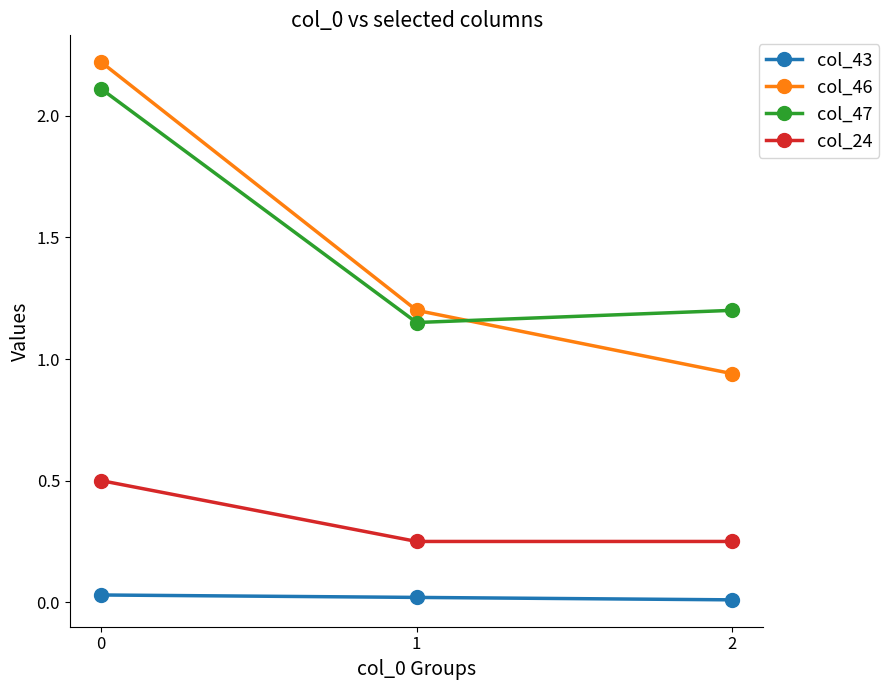

What is the difference between the col_46 values at 0 and 1?

1.0